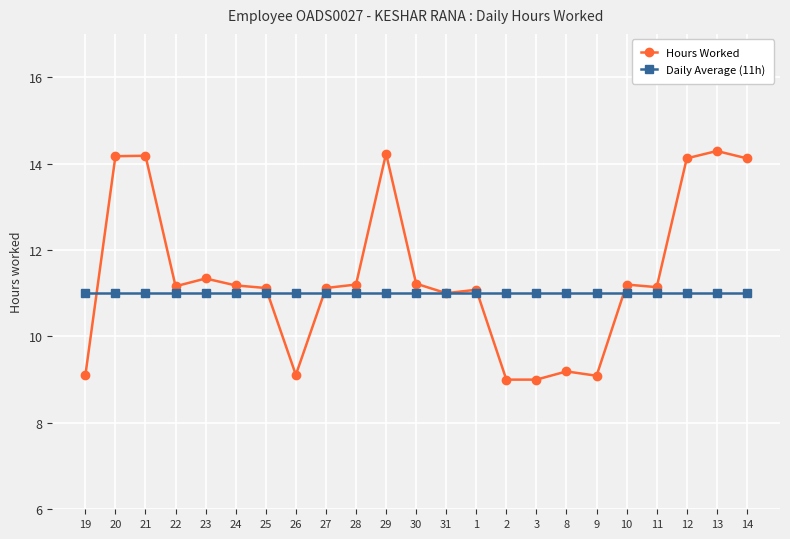

What is the sum of all Hours Worked values?

262.4